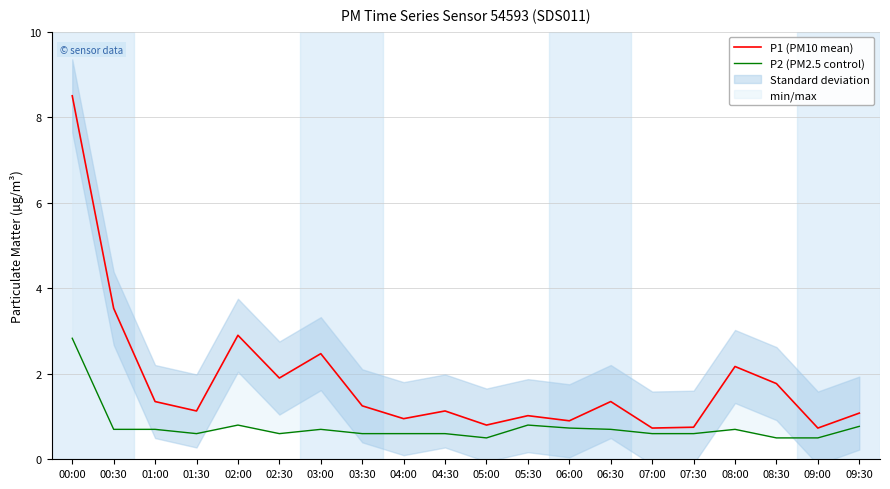

The P1 (PM10 mean) series shows 1.3 at 09:00. True or false?

False